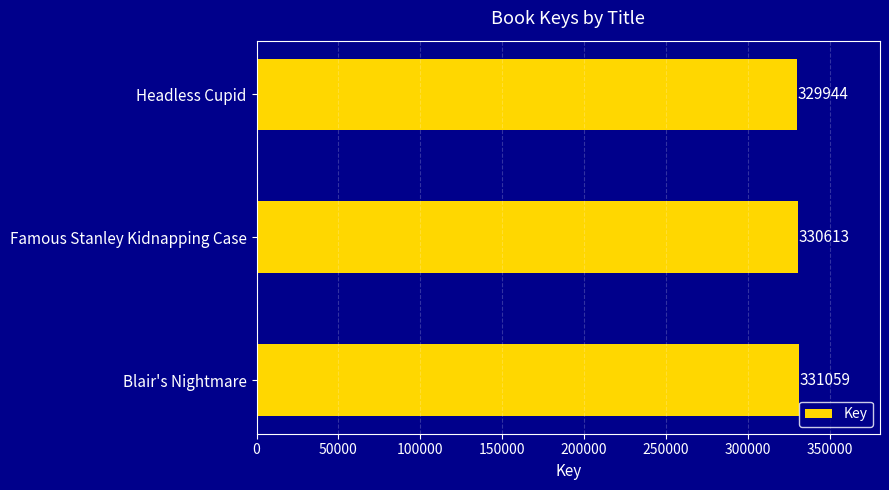

Rank the categories by value from lowest to highest.

Headless Cupid, Famous Stanley Kidnapping Case, Blair's Nightmare